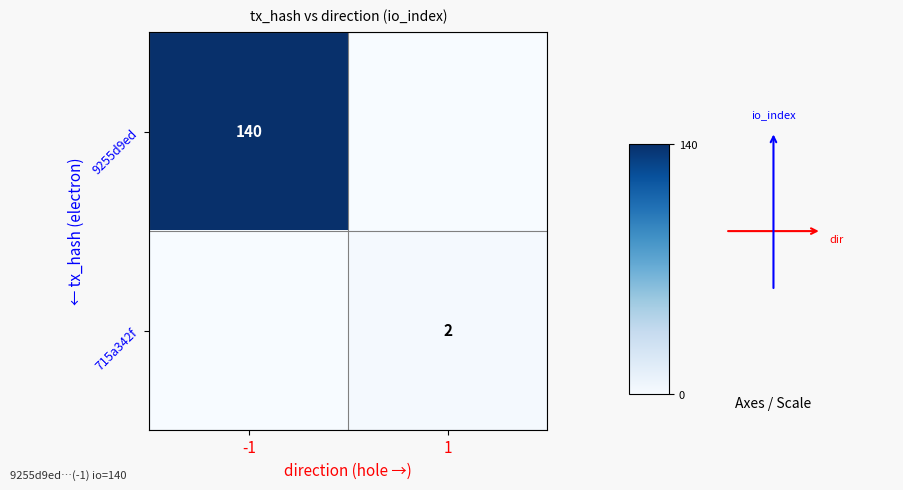

The value of 9255d9ed at -1 is 230. True or false?

False